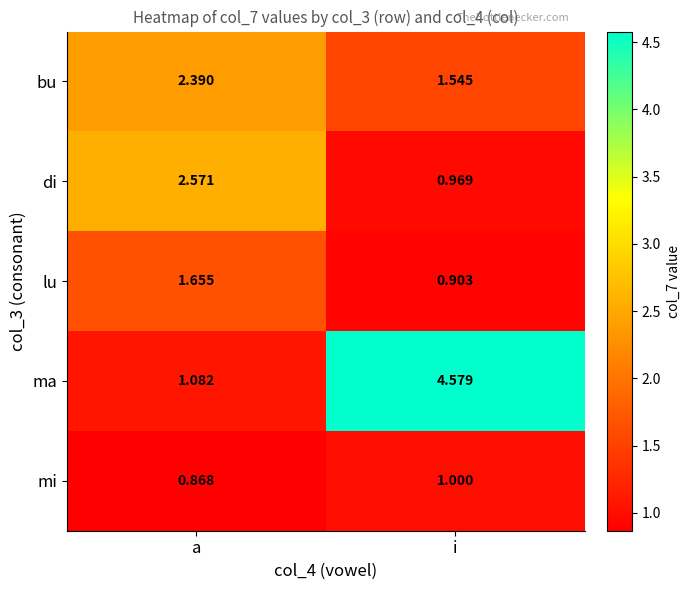

Is the value of lu at i greater than the value of bu at a?

No